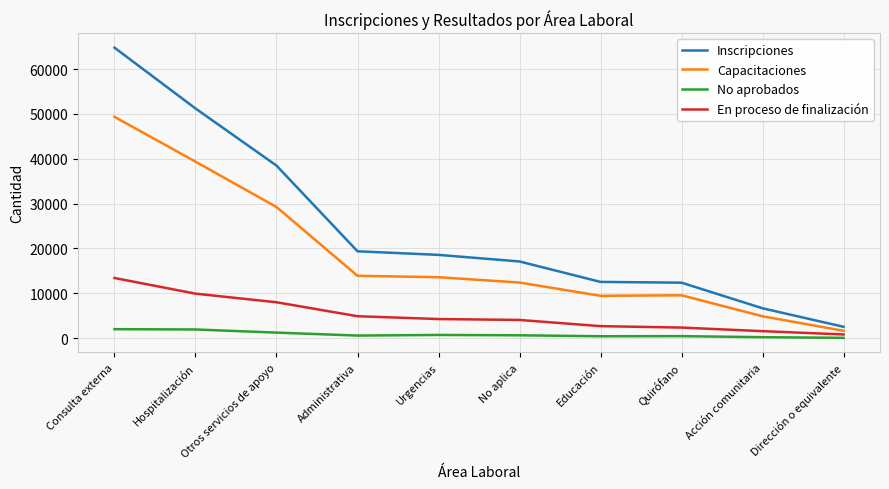

The Capacitaciones series shows 13907 at Administrativa. True or false?

True